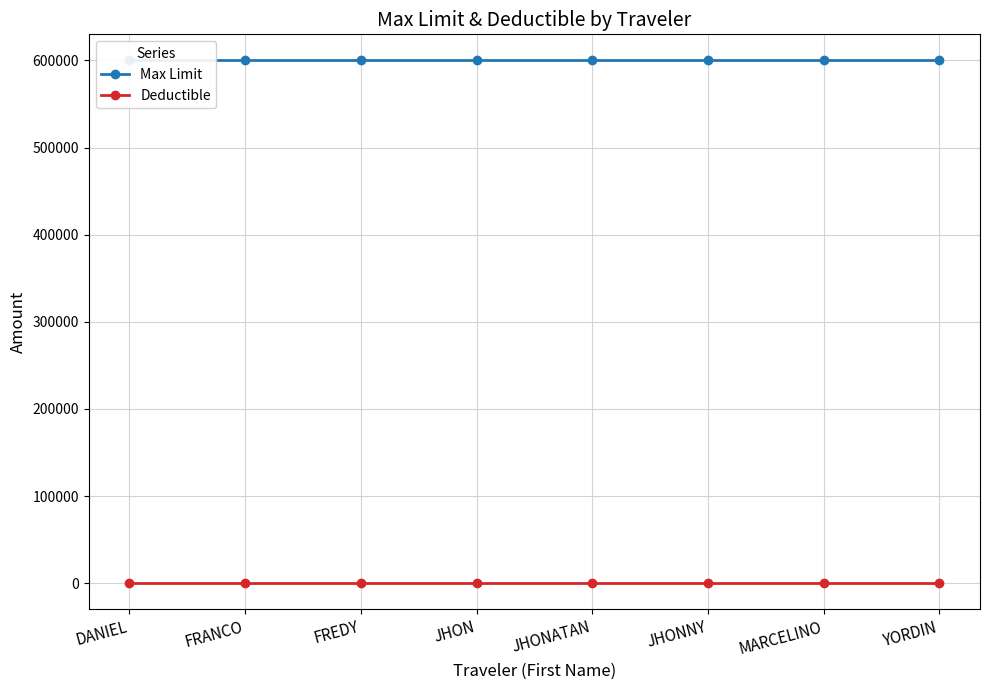

List the series in order of their overall mean, highest first.

Max Limit, Deductible